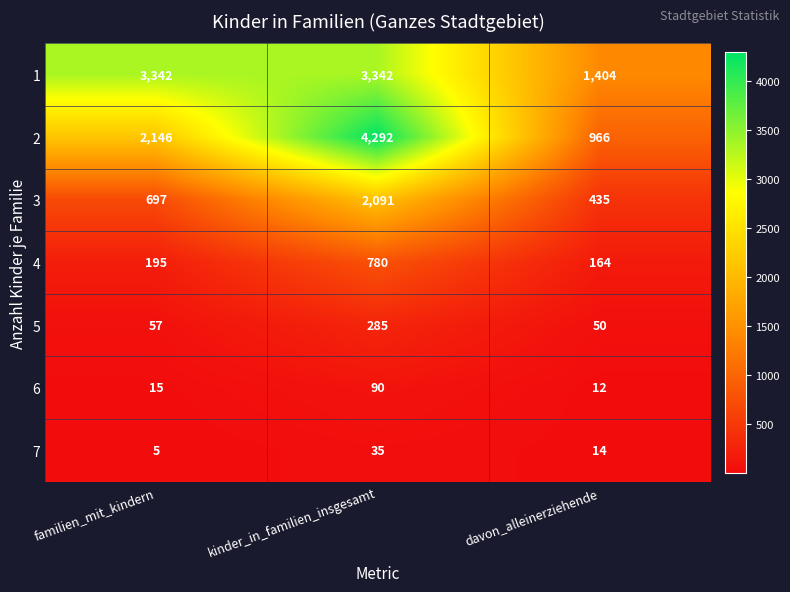

At which category is the sum across all series the highest?

kinder_in_familien_insgesamt